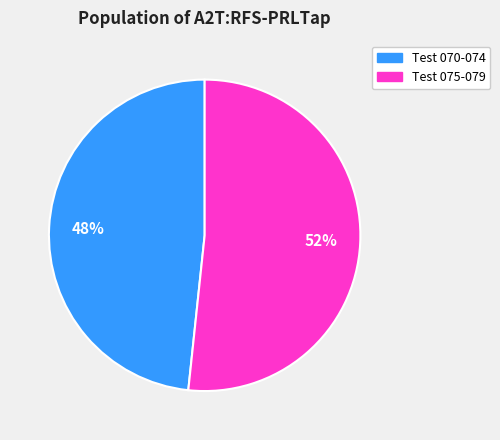

What is the ratio of the value at Test 070-074 to the value at Test 075-079?

0.9